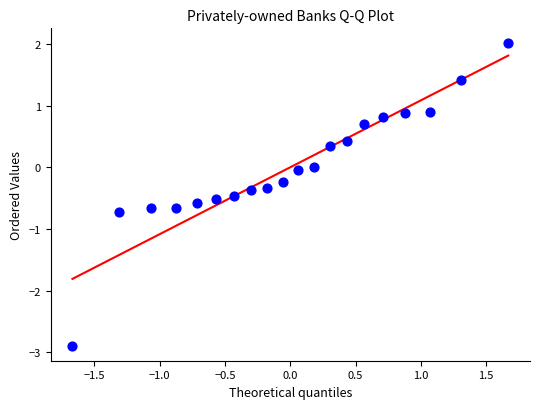

What is the range of X values (max minus min)?

3.3